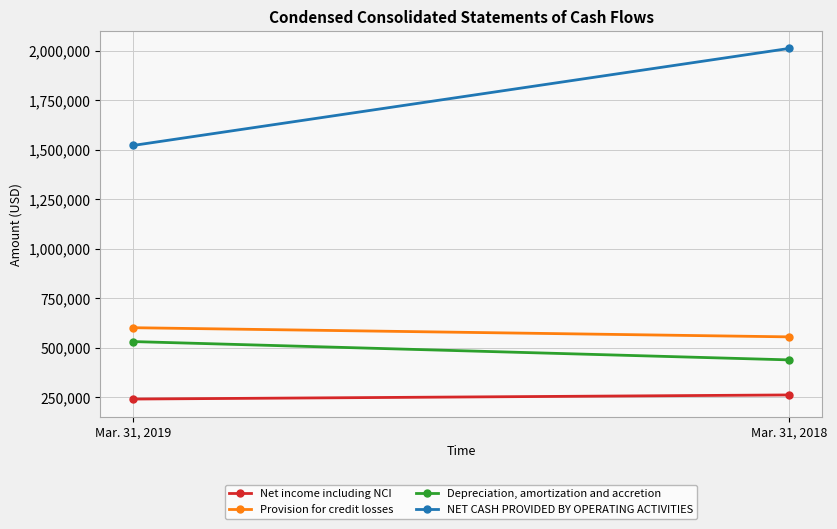

List the series in order of their peak value, highest first.

NET CASH PROVIDED BY OPERATING ACTIVITIES, Provision for credit losses, Depreciation, amortization and accretion, Net income including NCI